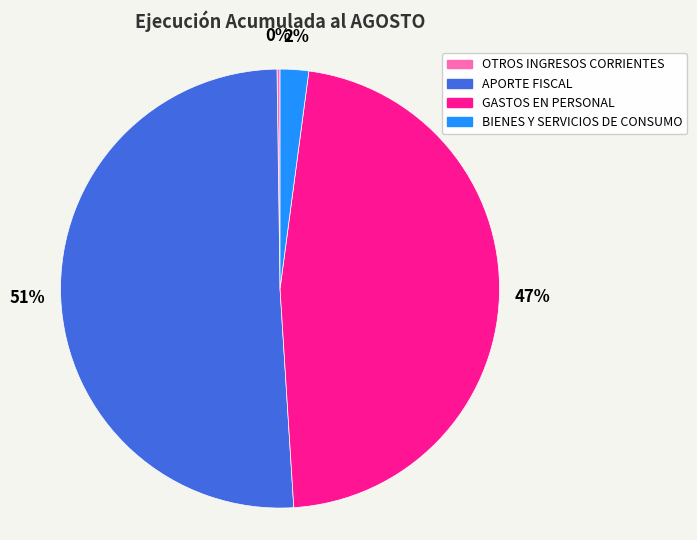

Between GASTOS EN PERSONAL and BIENES Y SERVICIOS DE CONSUMO, which is larger?

GASTOS EN PERSONAL